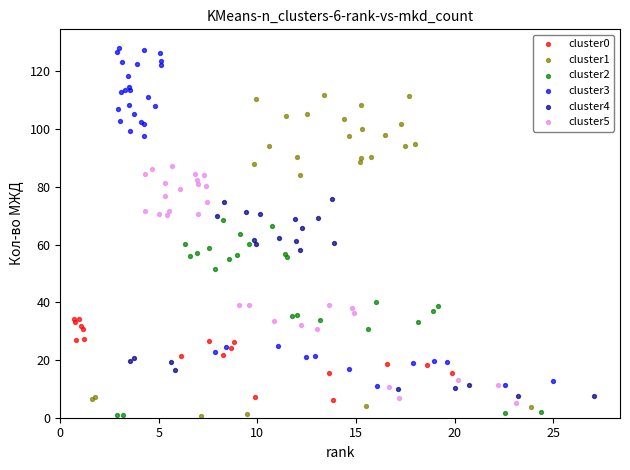

Which series contains the highest Y value?

cluster3